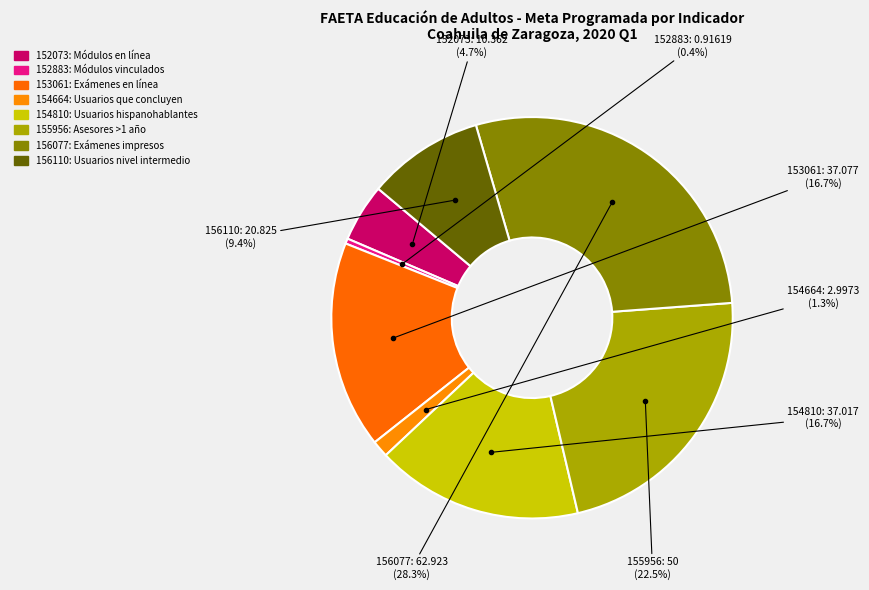

Count the number of slices in the pie.

8